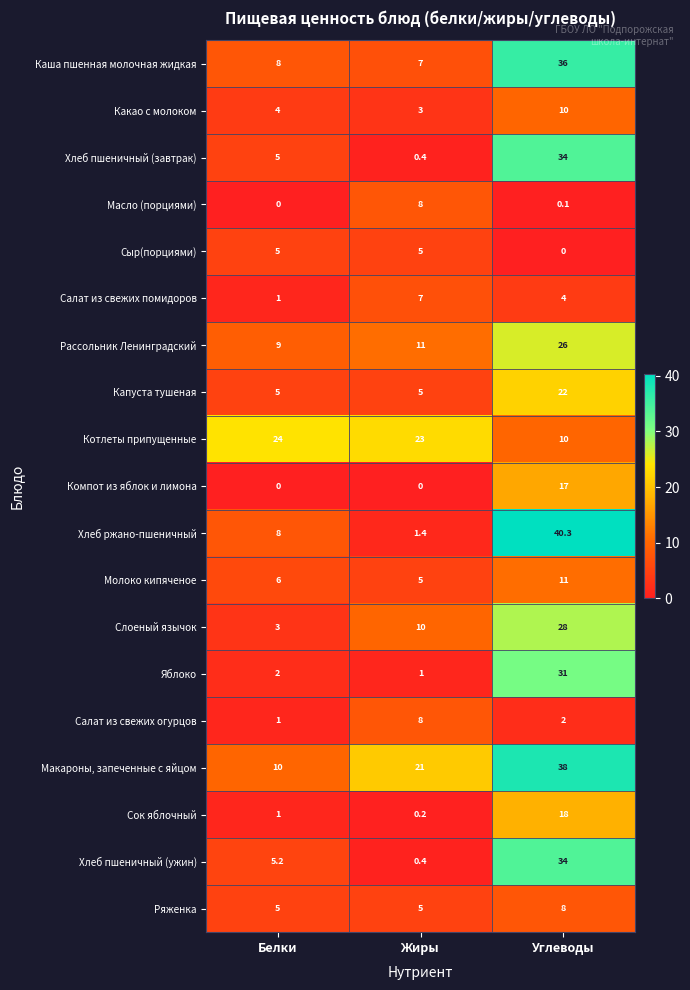

What is the greatest value displayed?

40.3